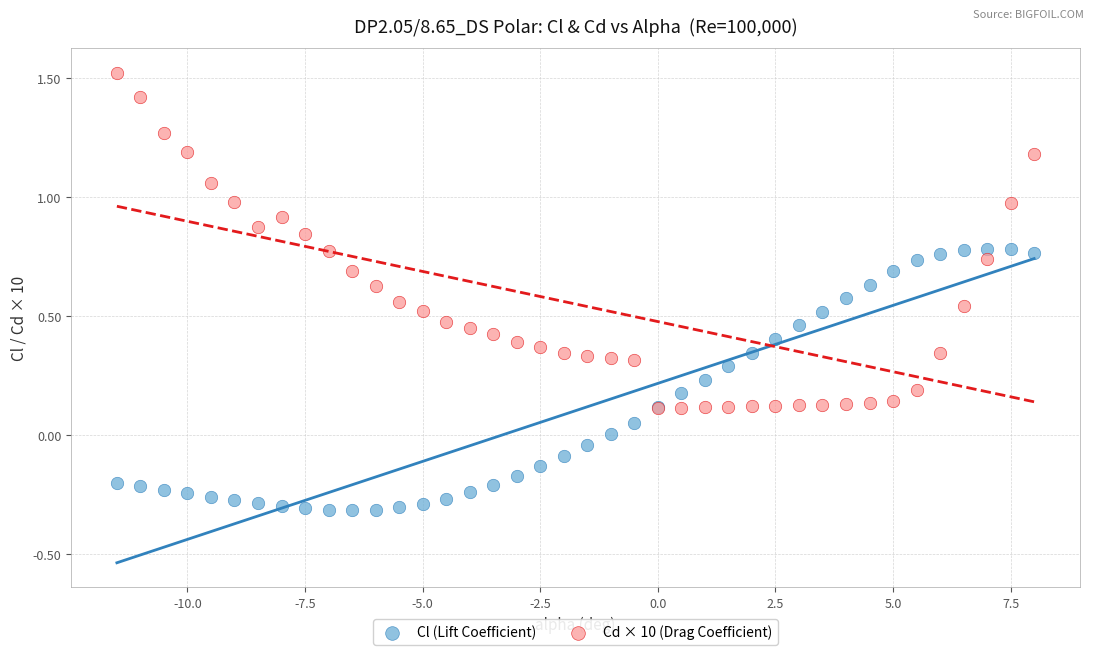

Which series contains the lowest Y value?

Cl (Lift Coefficient)